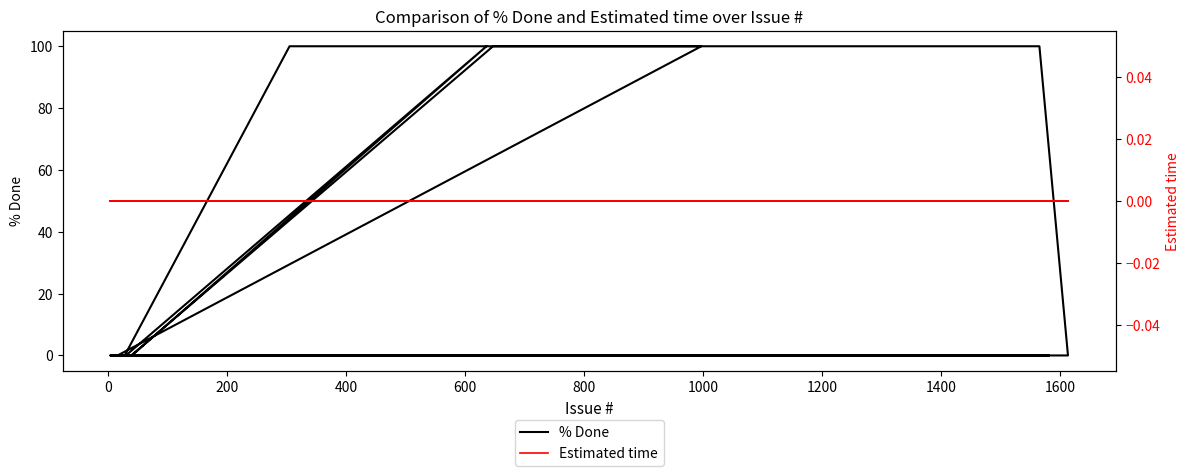

Is this an area chart (filled region under the line)?

No